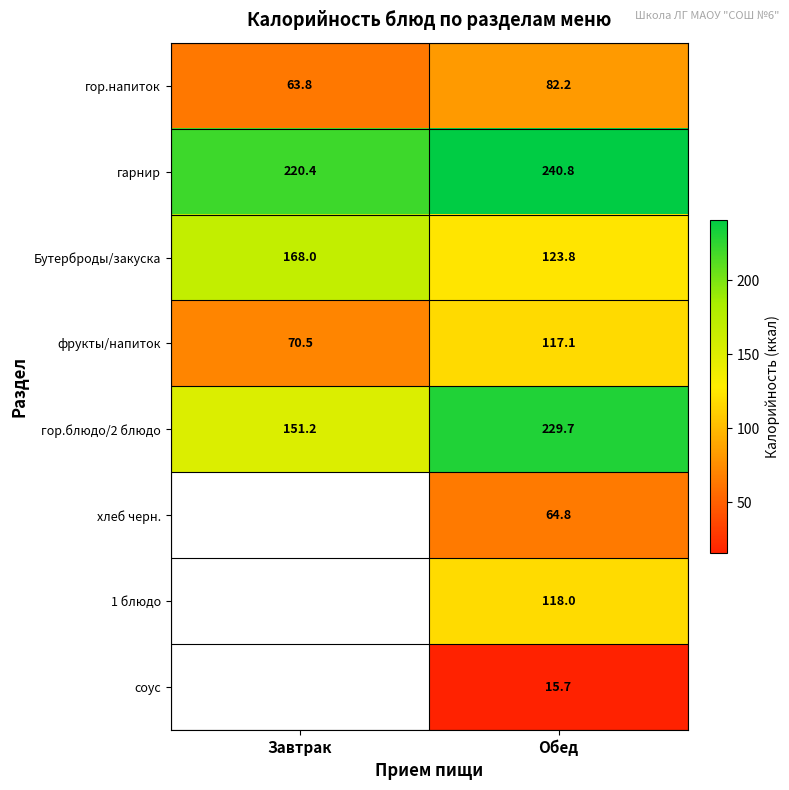

At which label does гарнир reach its minimum?

Завтрак